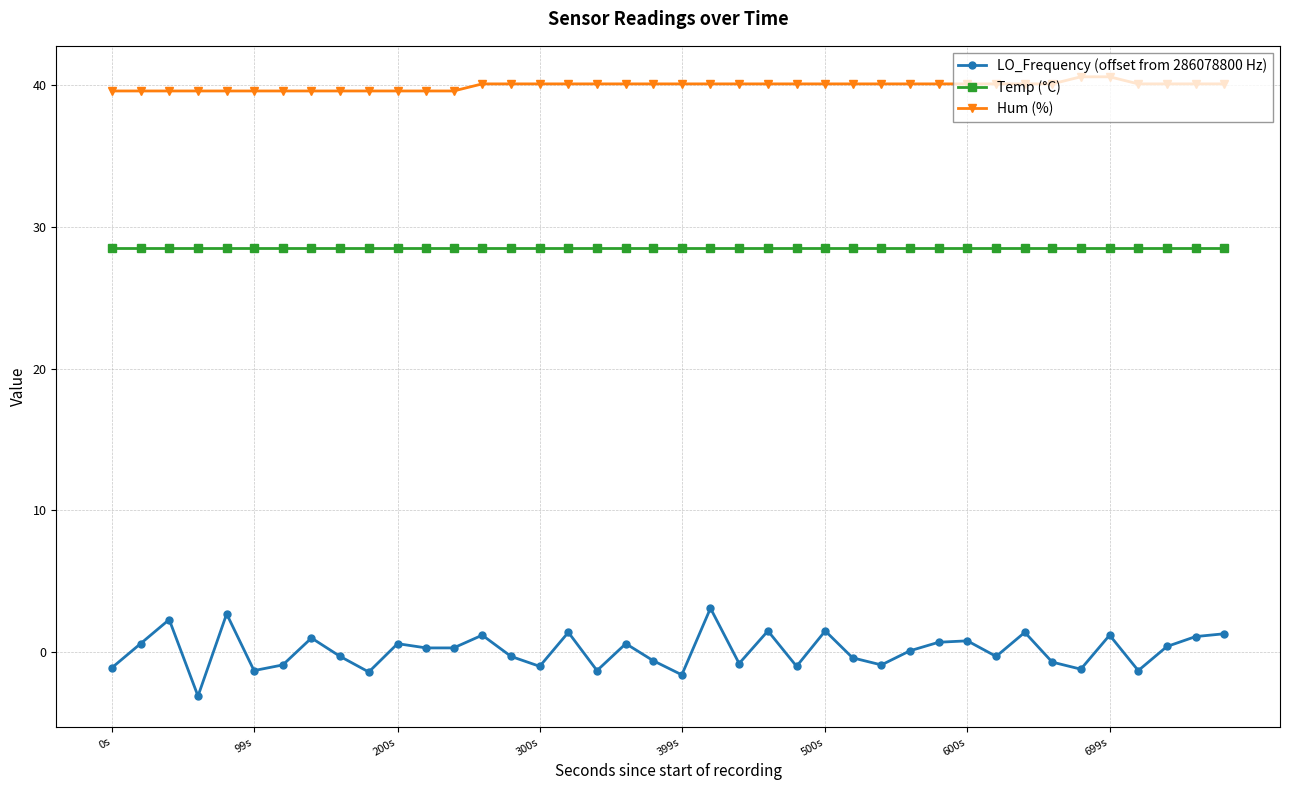

What is the value of the Temp (°C) point at the 8th from the left?

28.5